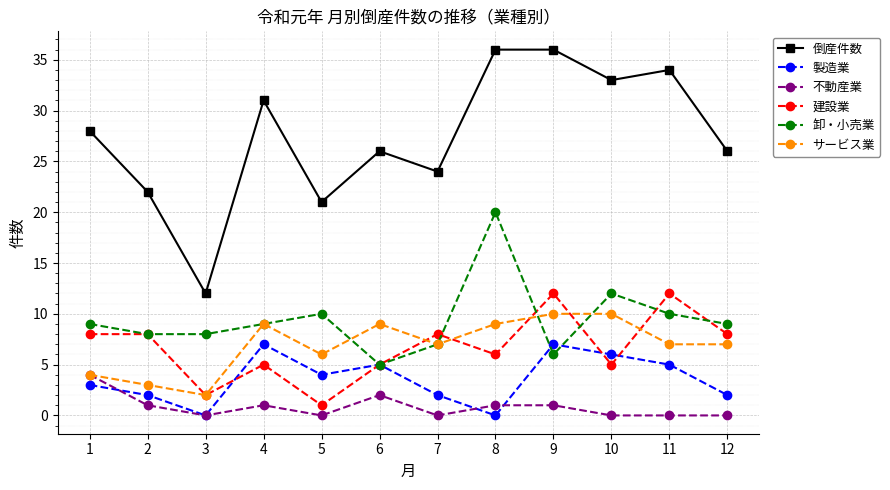

Which series has the largest total across all categories?

倒産件数